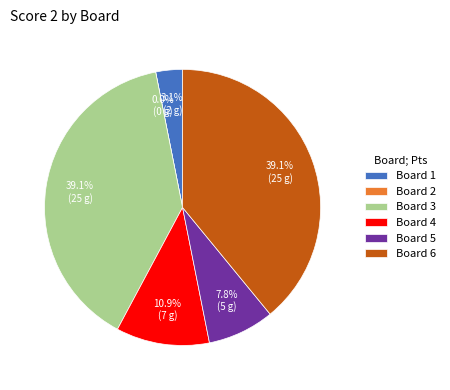

Count the number of slices in the pie.

6